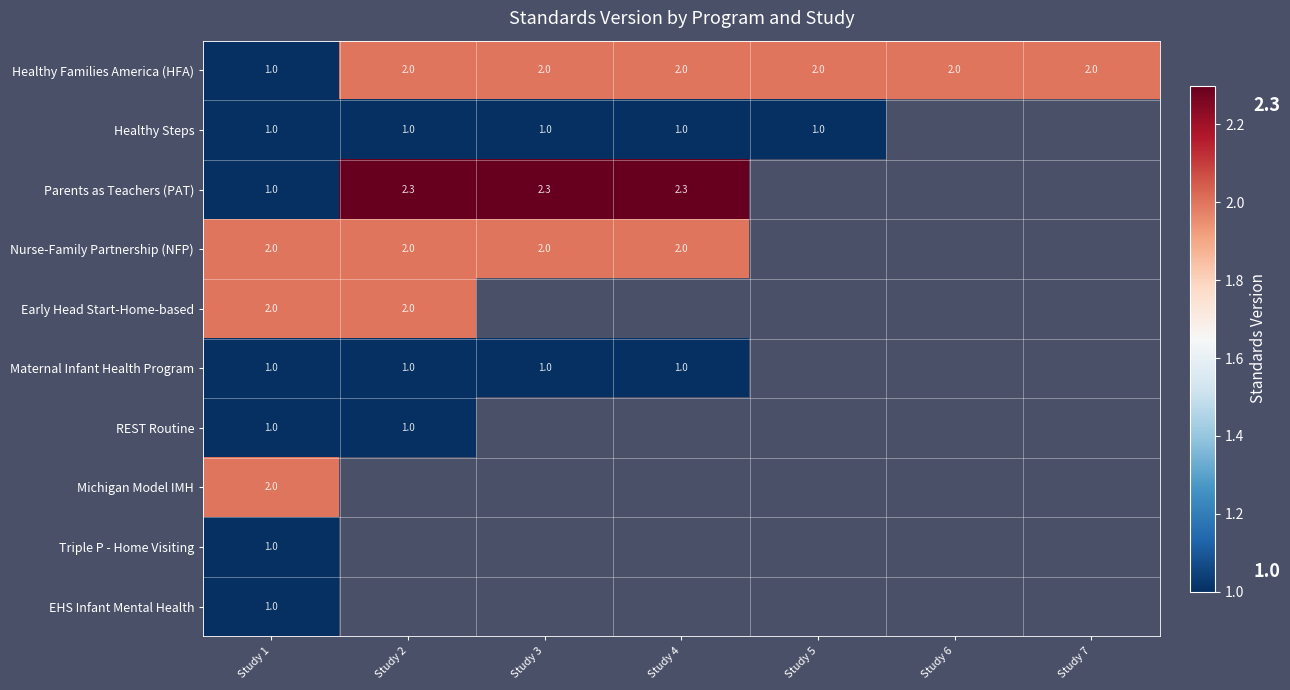

How many Healthy Families America (HFA) values are between 2 and 3?

6